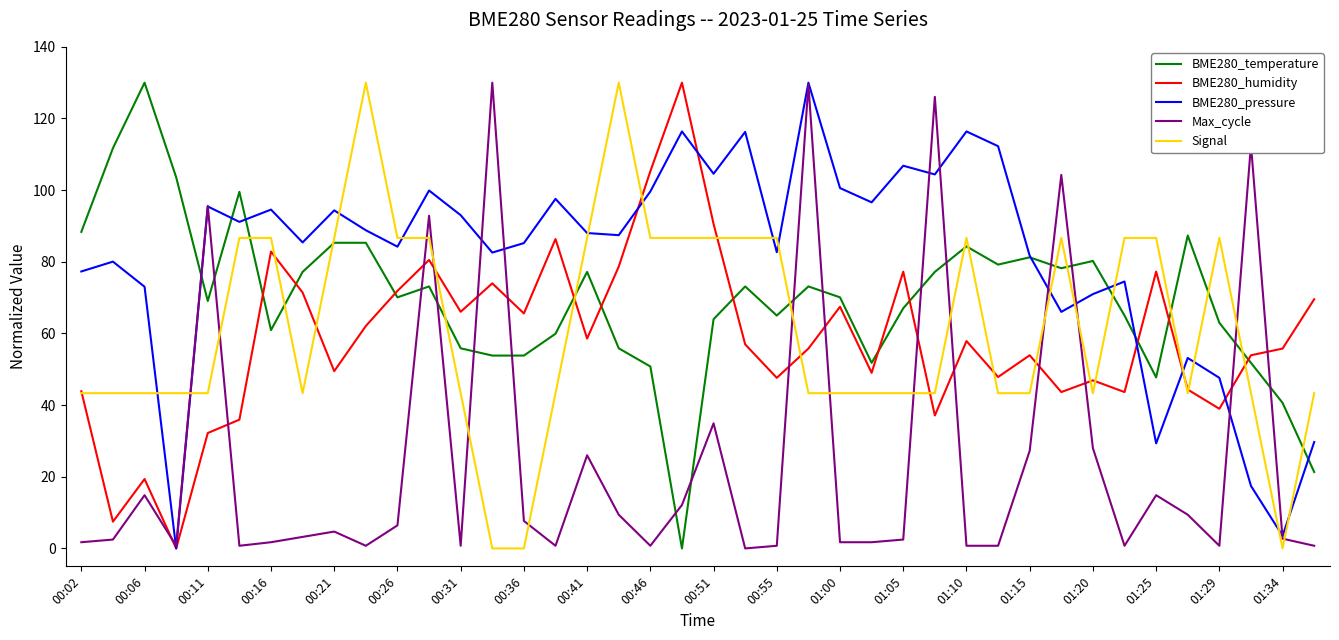

Which series has the largest total across all categories?

BME280_pressure